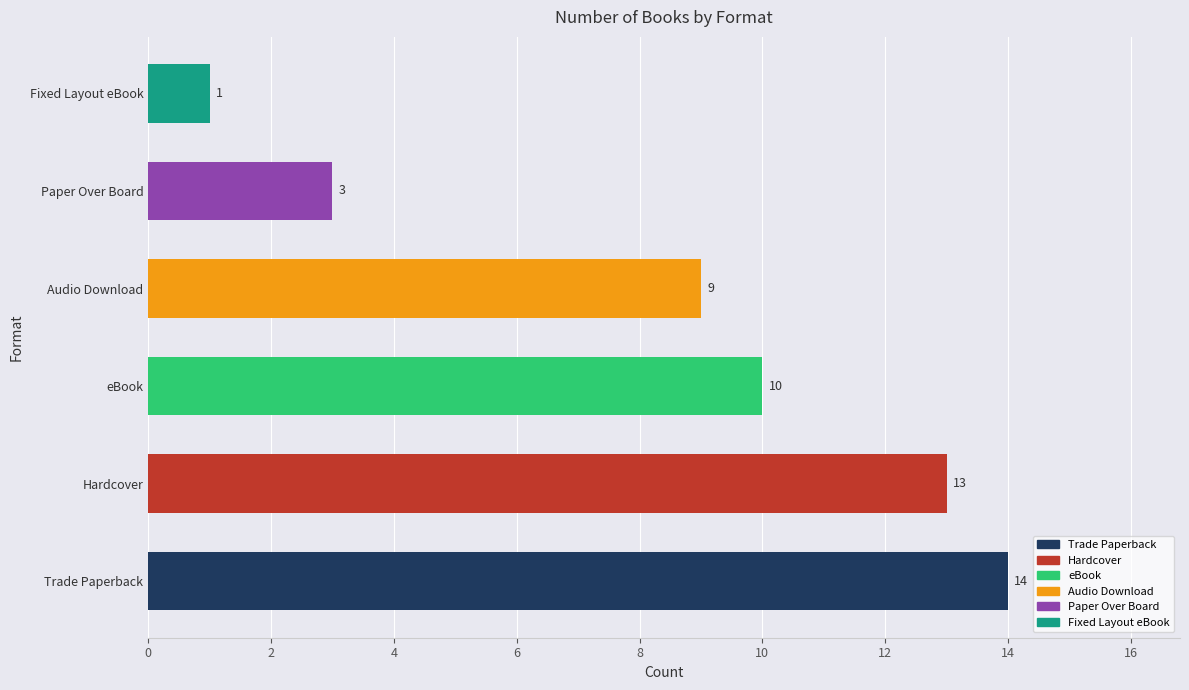

Rank the categories by value from highest to lowest.

Trade Paperback, Hardcover, eBook, Audio Download, Paper Over Board, Fixed Layout eBook